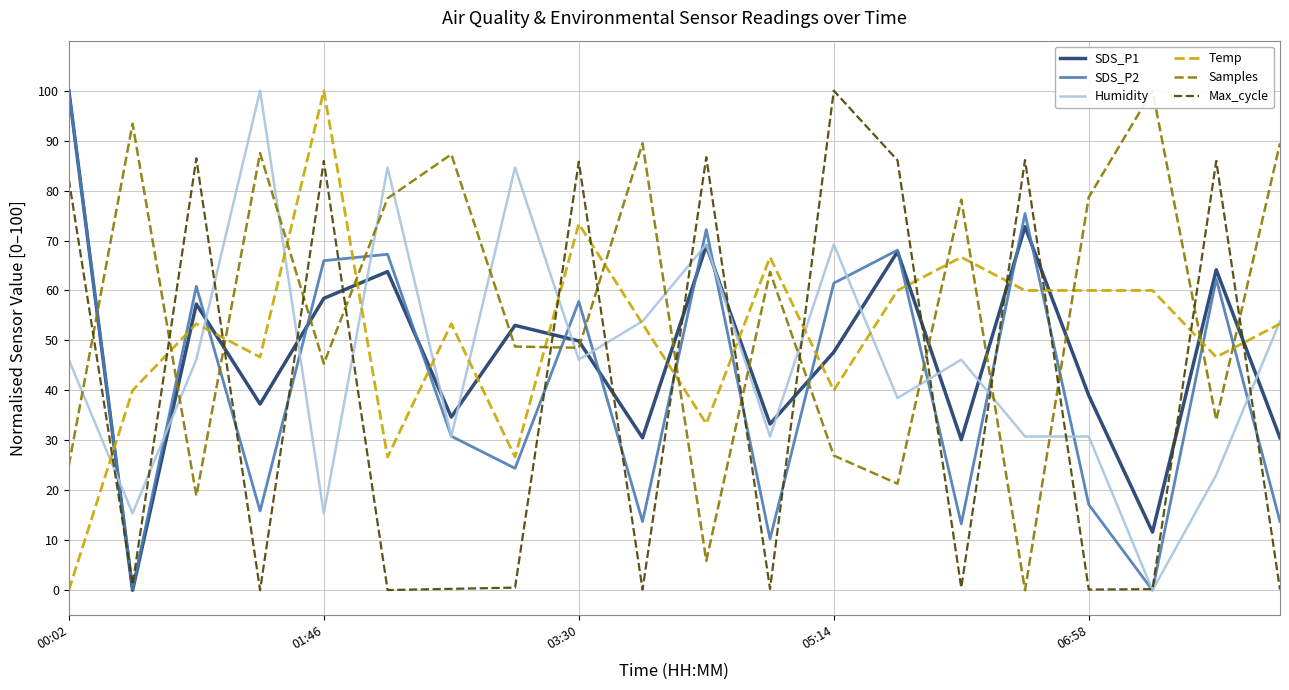

The value of SDS_P2 at 06:58 is 17.1. True or false?

True